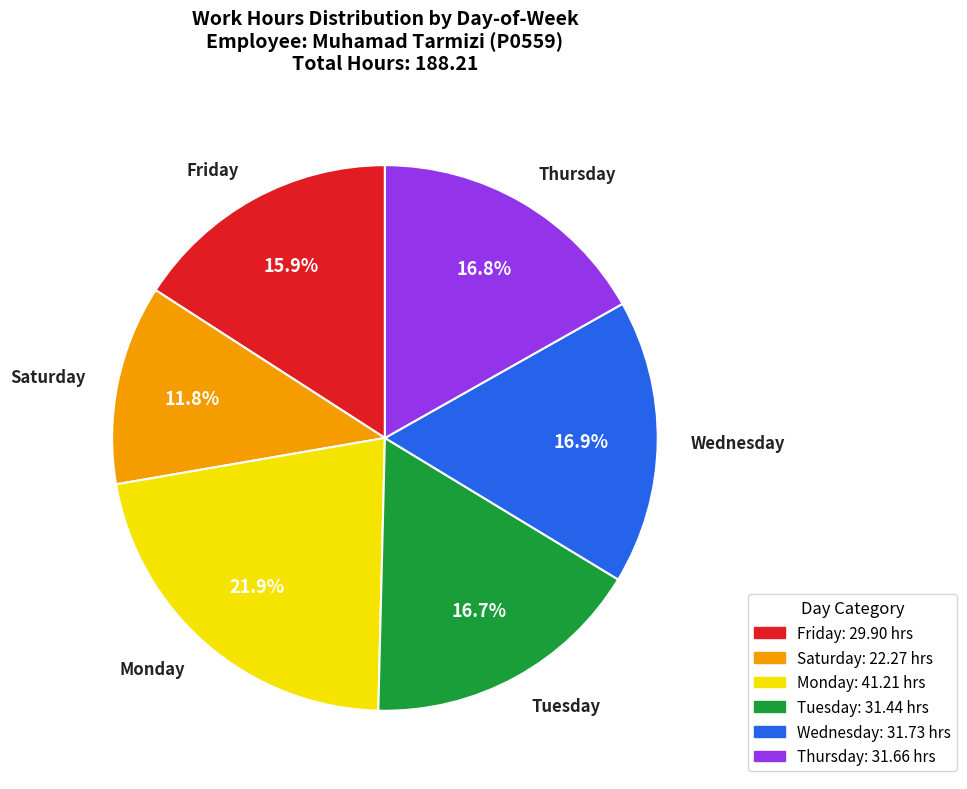

Which slice is the largest?

Monday